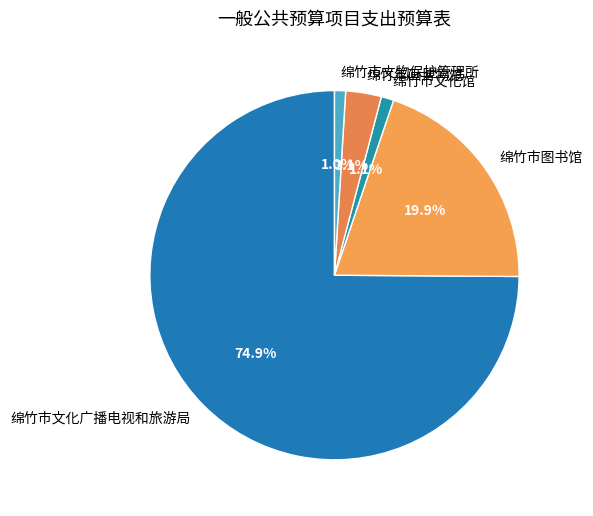

To the nearest percent, what is the average slice percentage?

20%